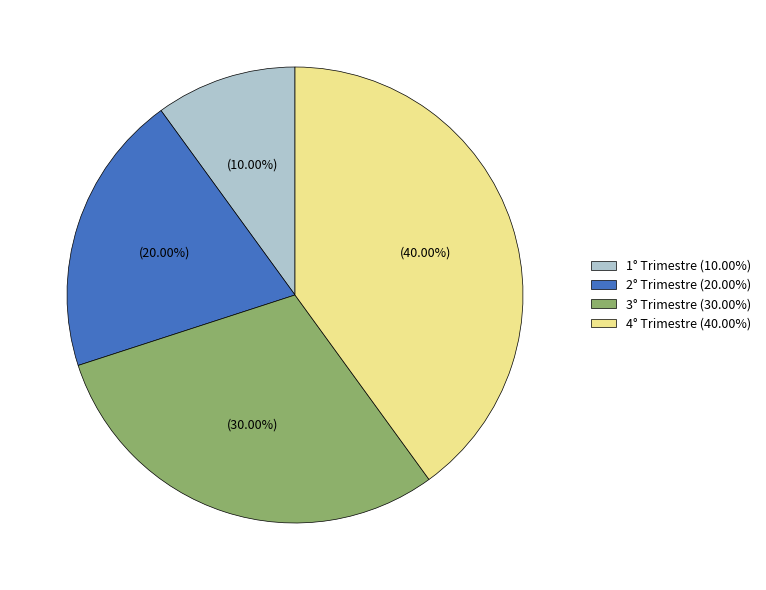

Does any single category account for the majority?

No